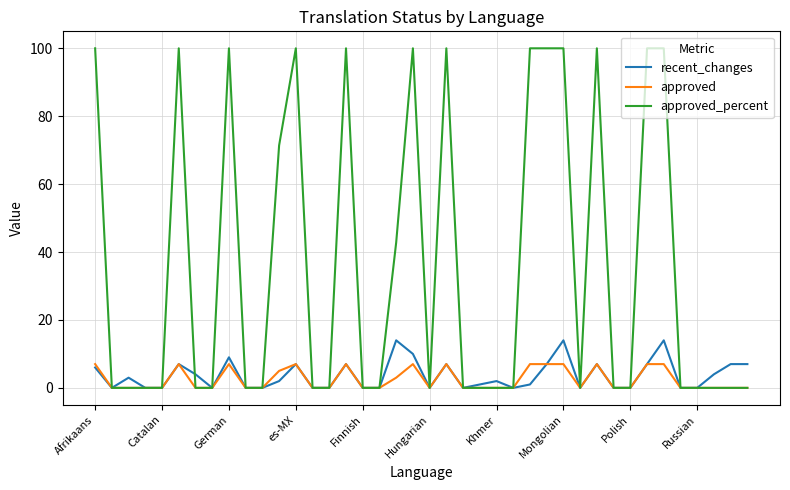

Which series has the largest total across all categories?

approved_percent